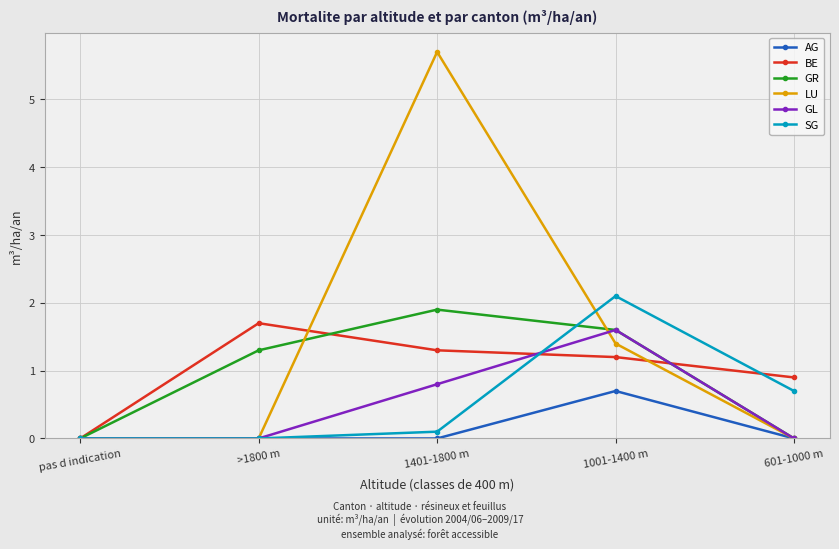

Reading right to left, transcribe all the data shown in this chart.

AG: 601-1000 m=0.0	1001-1400 m=0.7	1401-1800 m=0.0	>1800 m=0.0	pas d indication=0.0
BE: 601-1000 m=0.9	1001-1400 m=1.2	1401-1800 m=1.3	>1800 m=1.7	pas d indication=0.0
GR: 601-1000 m=0.0	1001-1400 m=1.6	1401-1800 m=1.9	>1800 m=1.3	pas d indication=0.0
LU: 601-1000 m=0.0	1001-1400 m=1.4	1401-1800 m=5.7	>1800 m=0.0	pas d indication=0.0
GL: 601-1000 m=0.0	1001-1400 m=1.6	1401-1800 m=0.8	>1800 m=0.0	pas d indication=0.0
SG: 601-1000 m=0.7	1001-1400 m=2.1	1401-1800 m=0.1	>1800 m=0.0	pas d indication=0.0